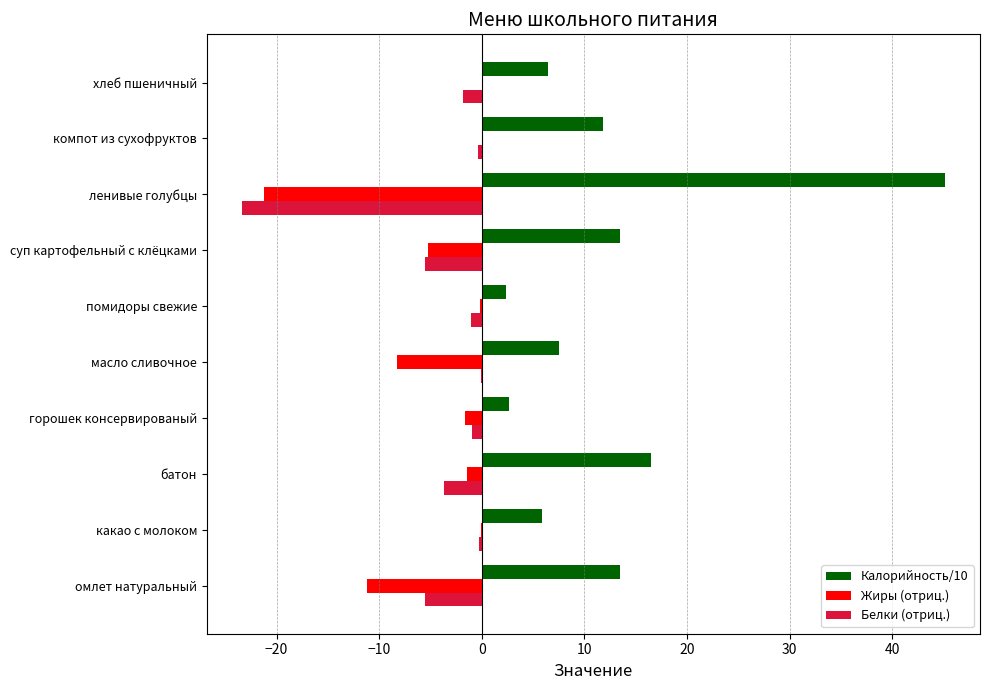

What is the maximum value shown in the chart?

45.1